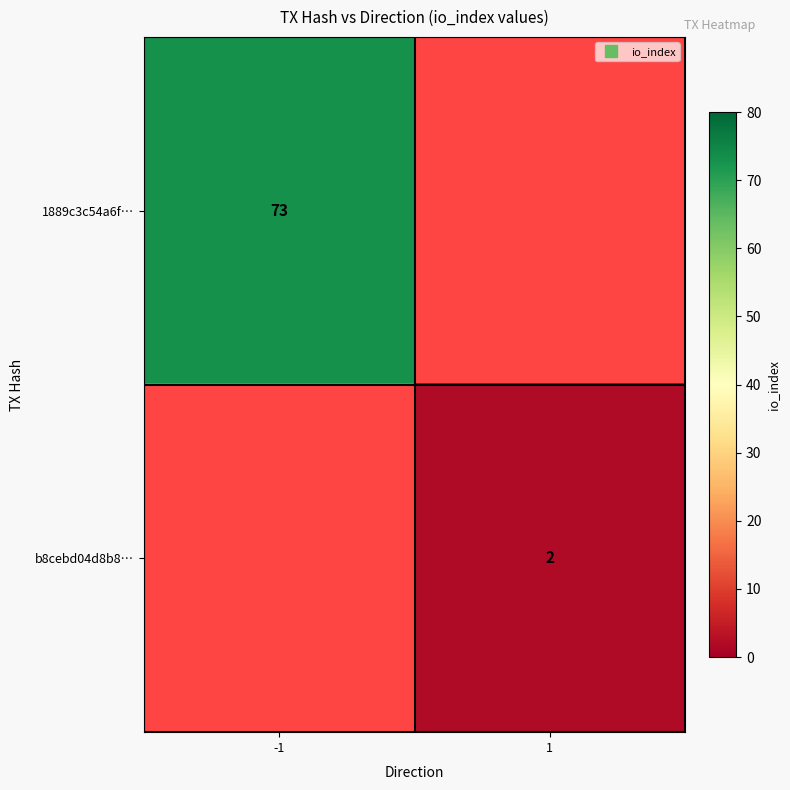

True or false: 1889c3c54a6f… has a value of 34 at 1.

False